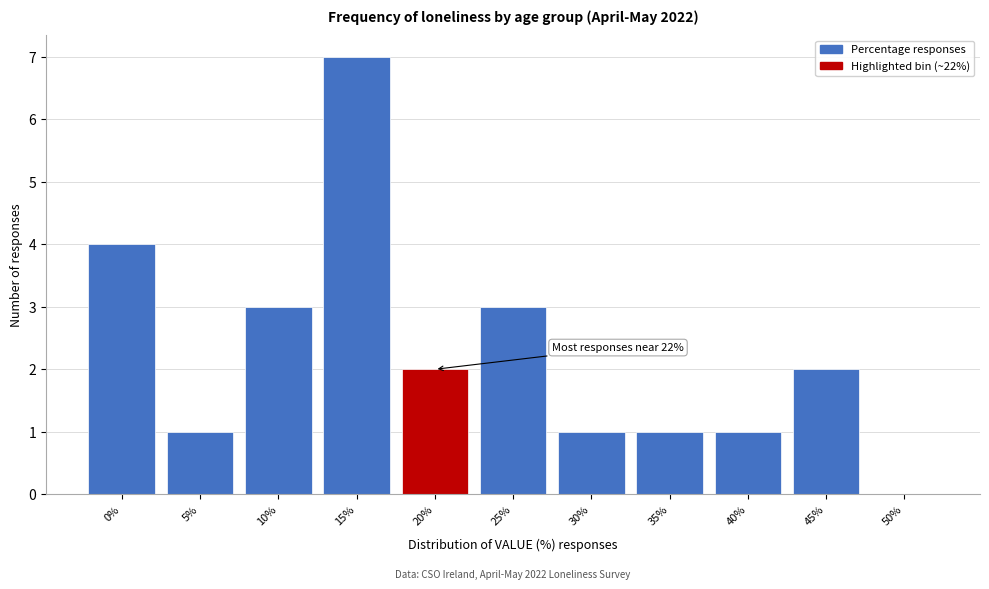

Reading left to right, extract all data points from this chart.

0%=4	5%=1	10%=3	15%=7	20%=2	25%=3	30%=1	35%=1	40%=1	45%=2	50%=0